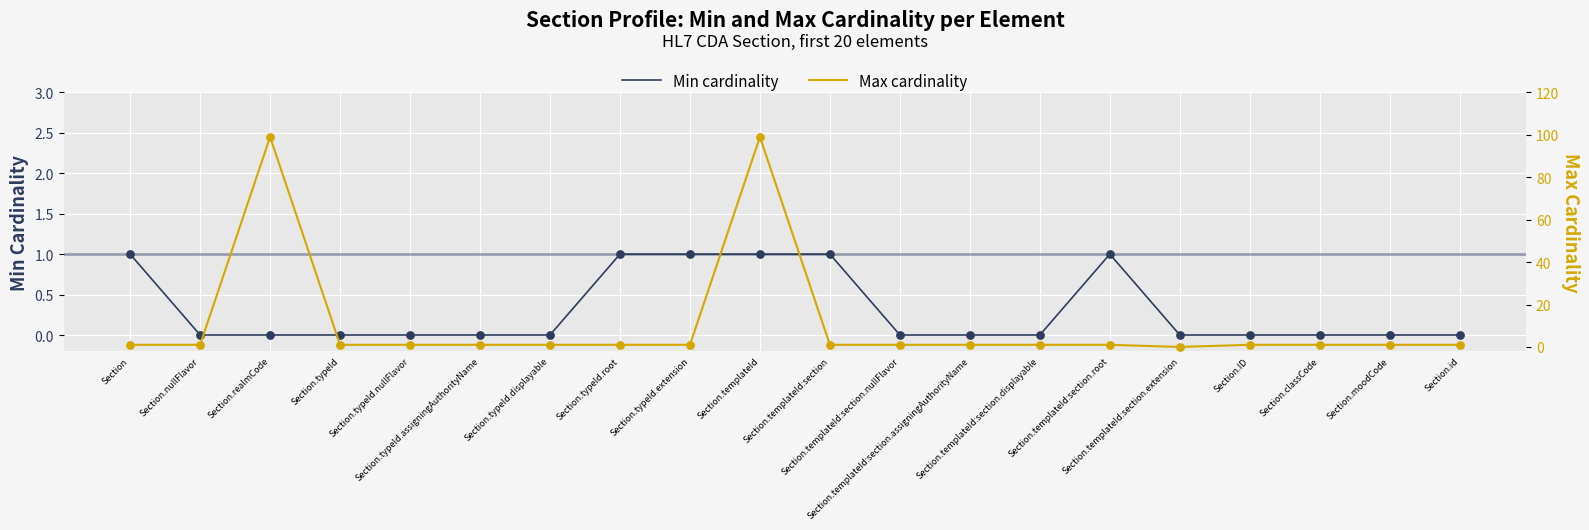

What are all the series names shown in the legend?

Min cardinality, Max cardinality